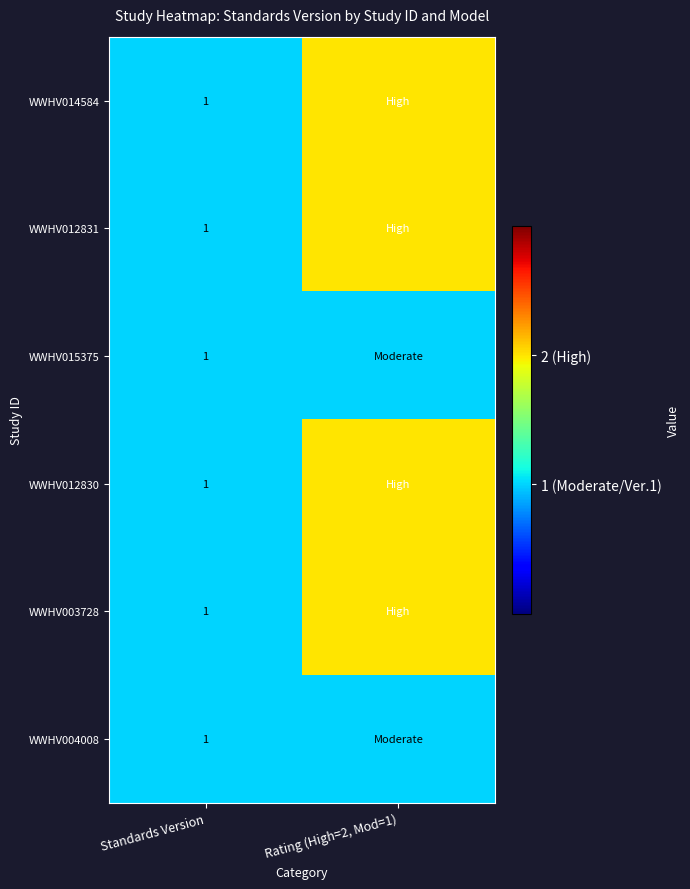

What is the total value across all series at Standards Version?

6